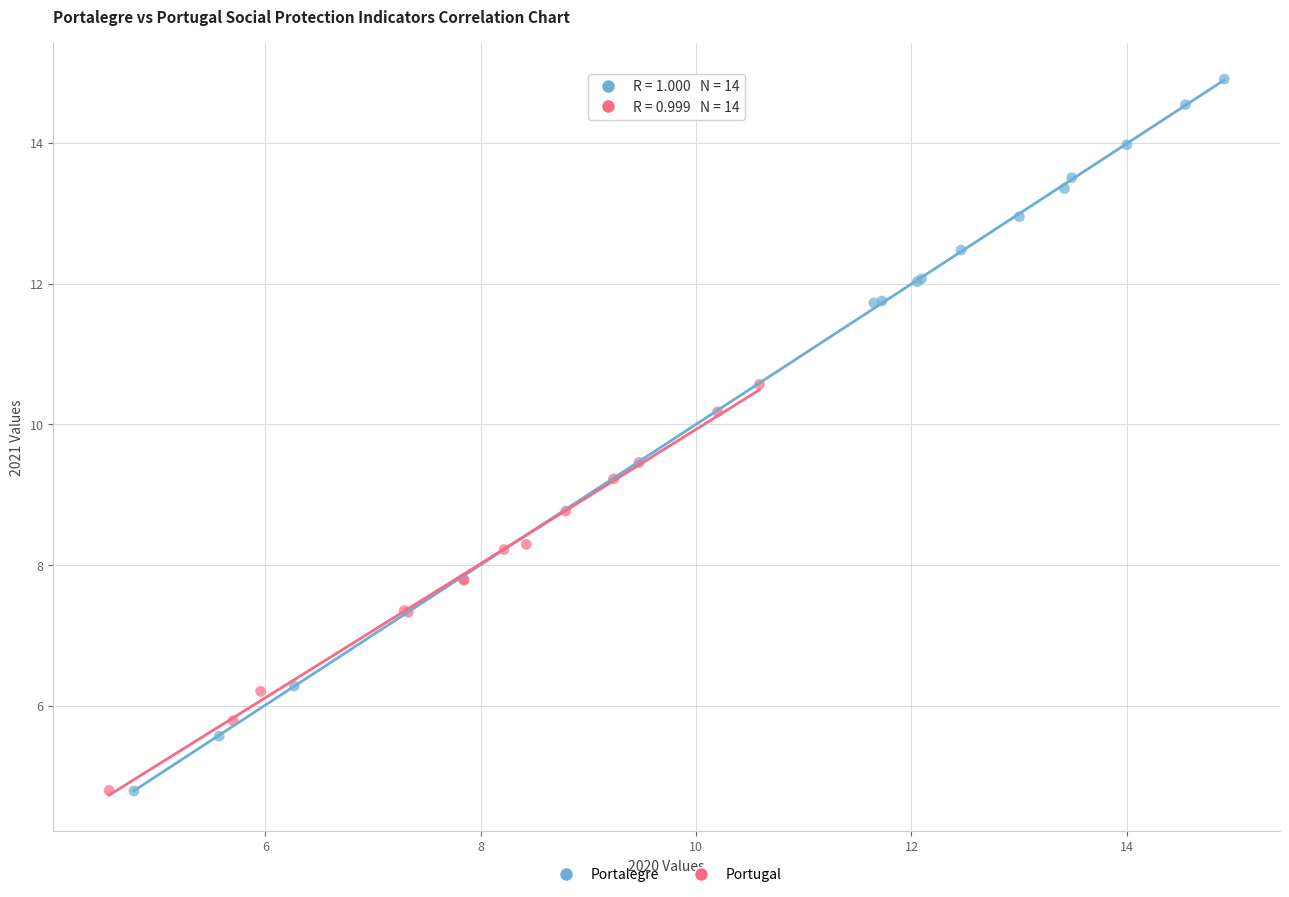

Which series contains the highest Y value?

Portalegre